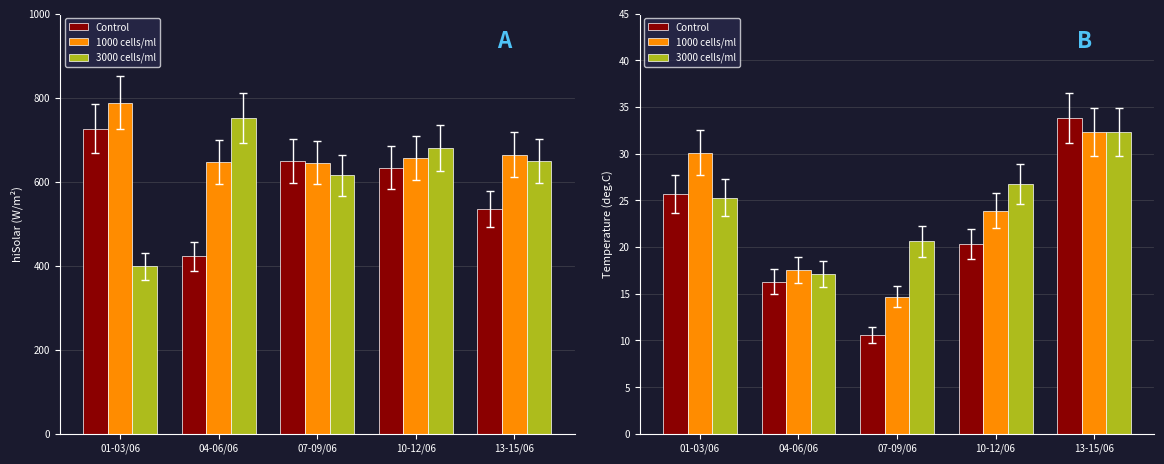

What is the difference between the 1000 cells/ml values at 04-06/06 and 13-15/06?

14.8